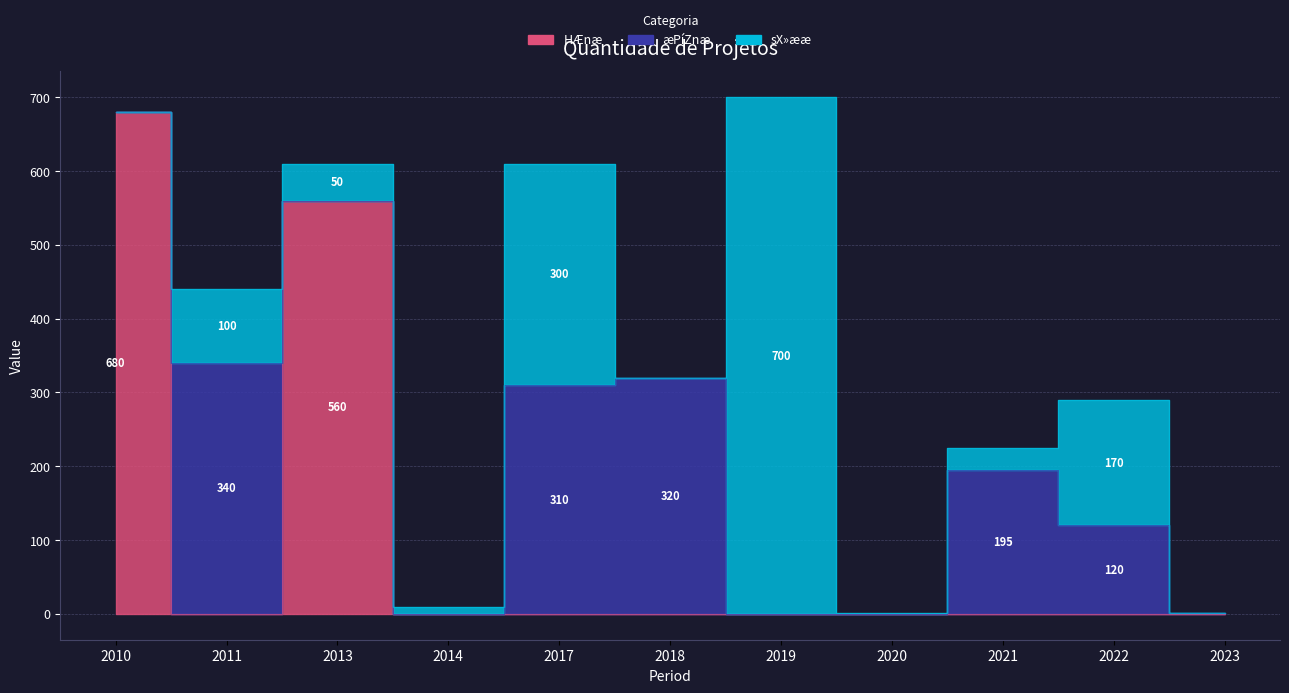

True or false: æPíZnæ and sX»ææ cross at least once.

True